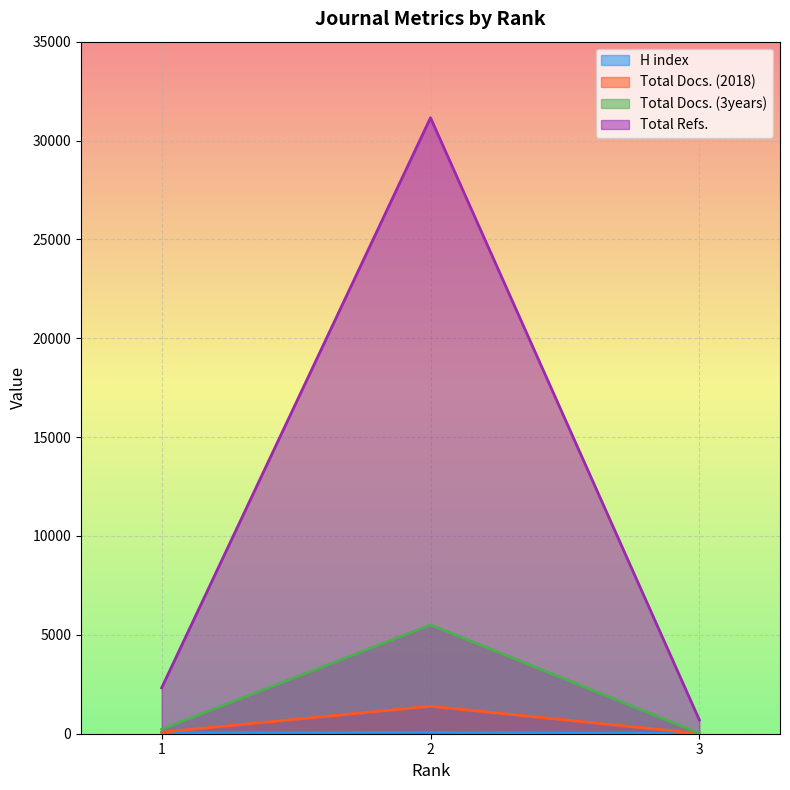

Reading right to left, extract all data points from this chart.

H index: 3=15	2=72	1=55
Total Docs. (2018): 3=8	2=1389	1=76
Total Docs. (3years): 3=24	2=5504	1=226
Total Refs.: 3=697	2=31153	1=2322